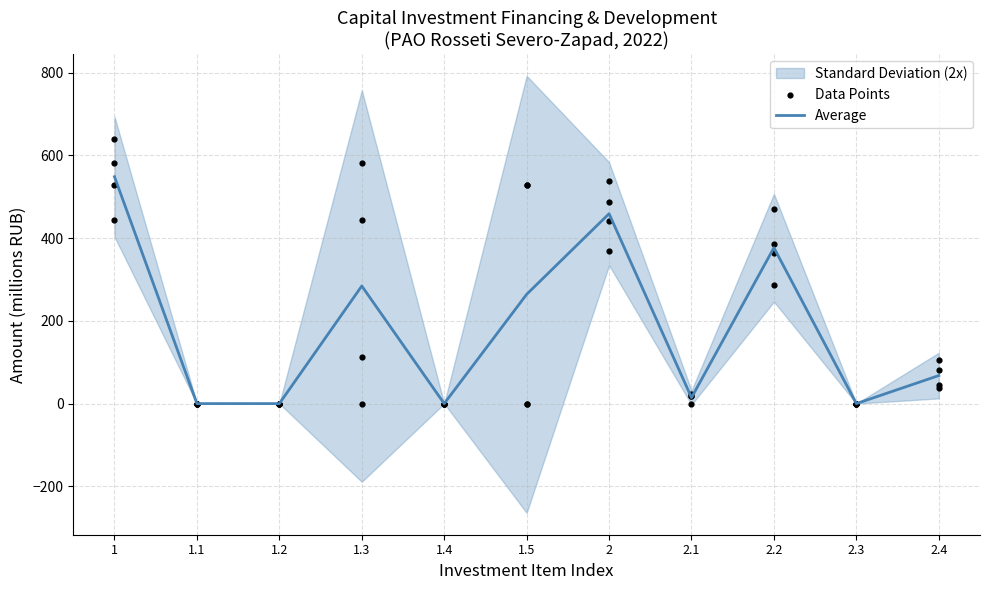

What is the change in value from 1.1 to 2.1?

+14.5